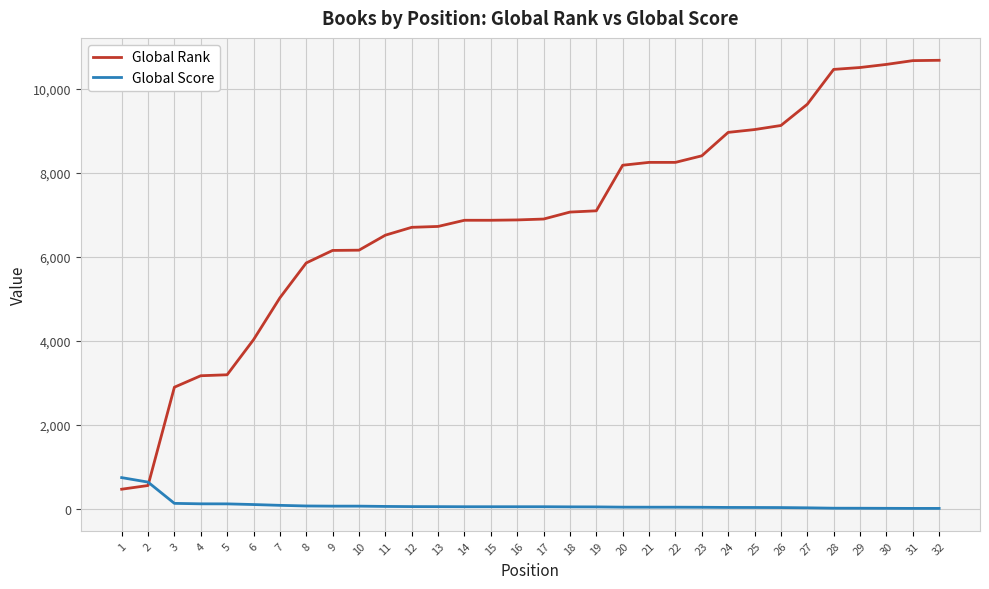

How many values in the Global Rank series are below 6898?

16